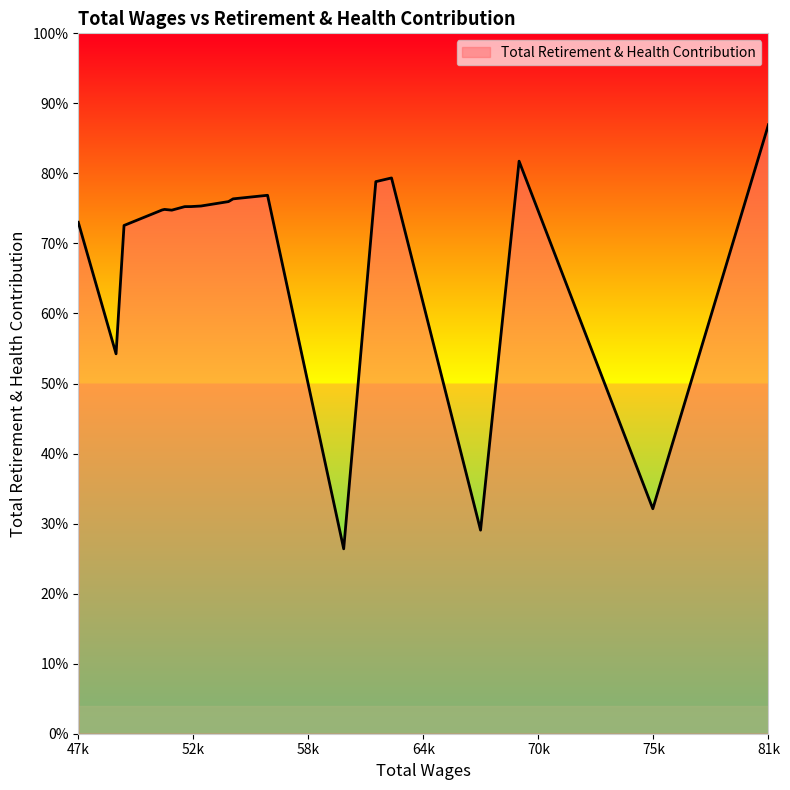

How many points are lower than both their immediate neighbors (excluding endpoints)?

5